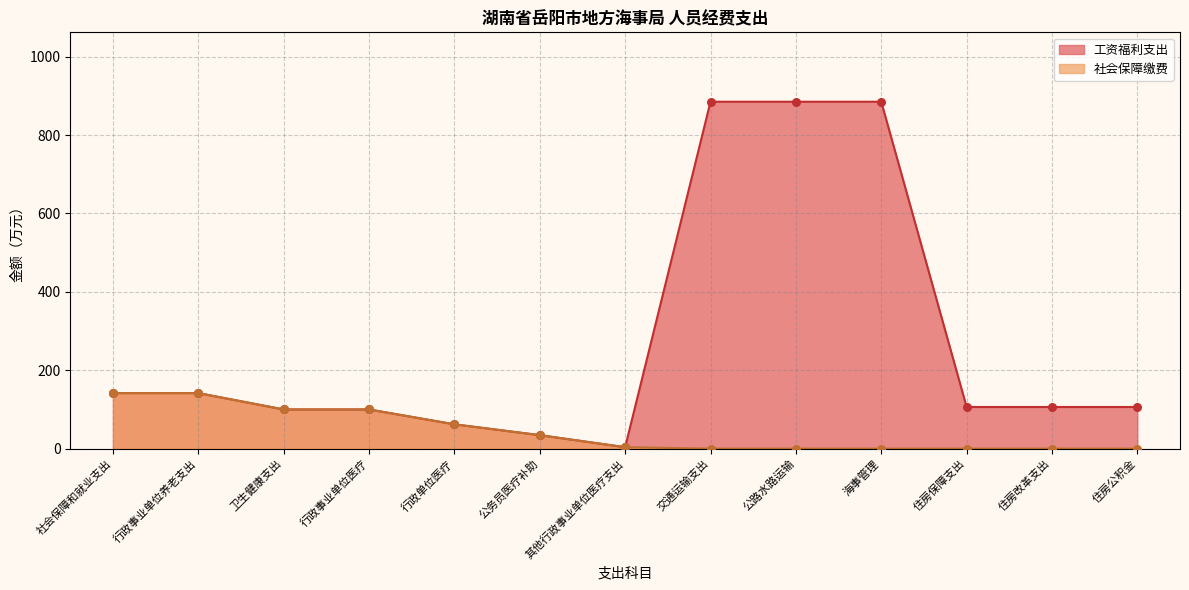

Which series reaches the maximum Y coordinate?

工资福利支出